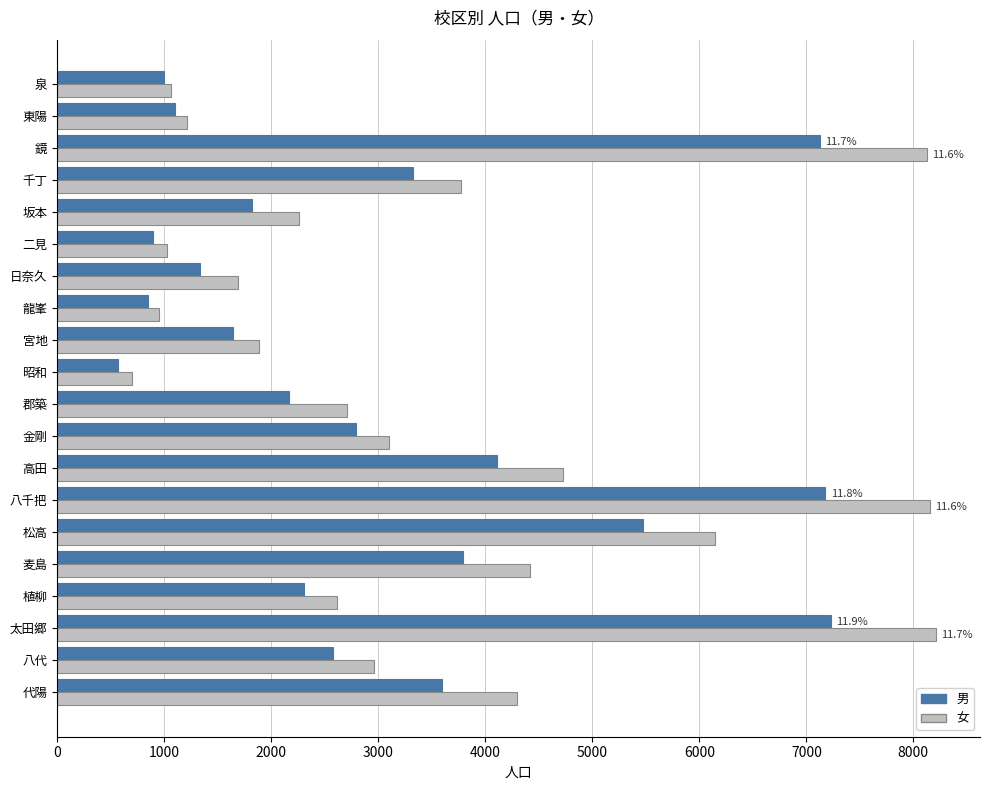

What is the difference between the maximum and second lowest values in the 女 series?

7259